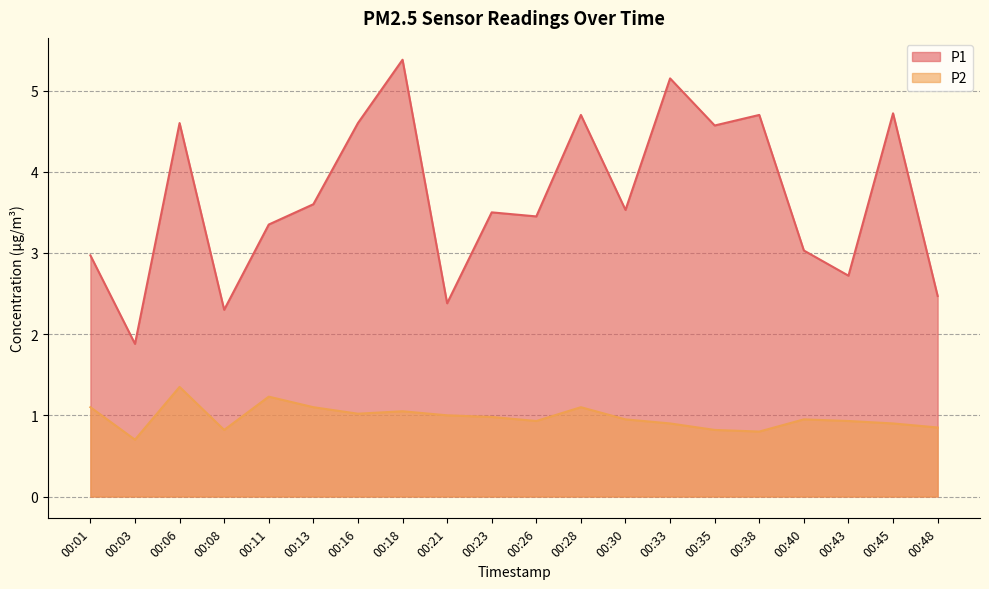

What are all the series names shown in the legend?

P1, P2